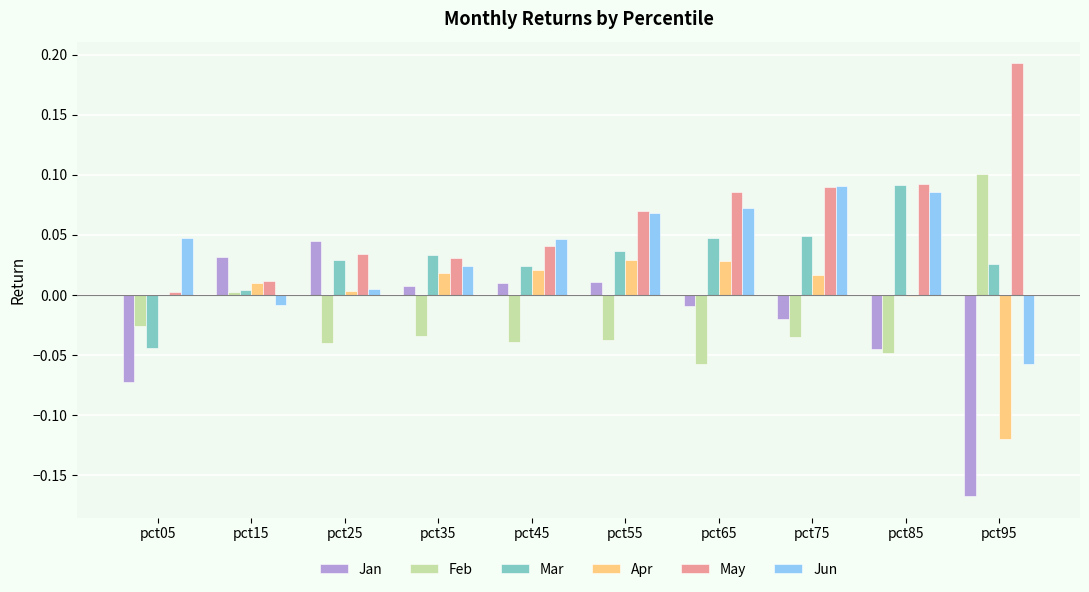

Is the value of Mar at pct05 greater than the value of Jan at pct05?

Yes